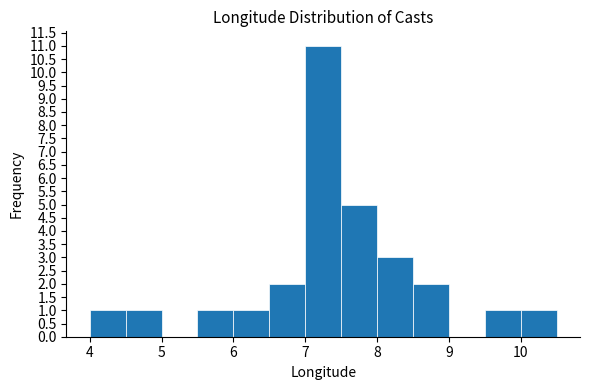

Reading left to right, transcribe this chart: for each bar, give the range it covers on the x-axis and its height. The values are not printed on the chart, so give them approximately, as read against the axis.

4.0 to 4.5: 1
4.5 to 5.0: 1
5.0 to 5.5: 0
5.5 to 6.0: 1
6.0 to 6.5: 1
6.5 to 7.0: 2
7.0 to 7.5: 11
7.5 to 8.0: 5
8.0 to 8.5: 3
8.5 to 9.0: 2
9.0 to 9.5: 0
9.5 to 10.0: 1
10.0 to 10.5: 1